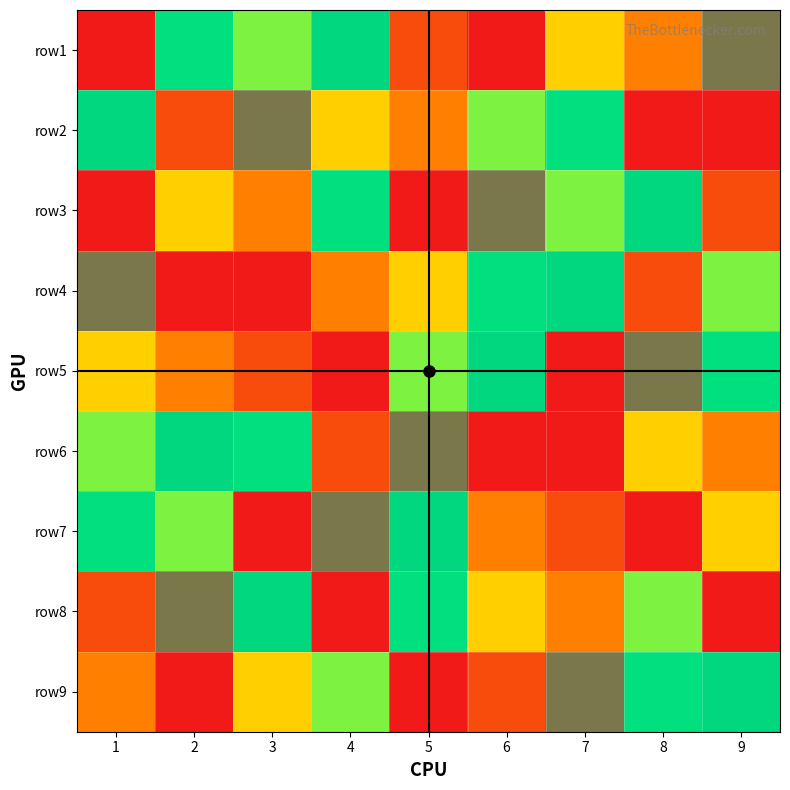

At how many categories does at least one series exceed 2?

9